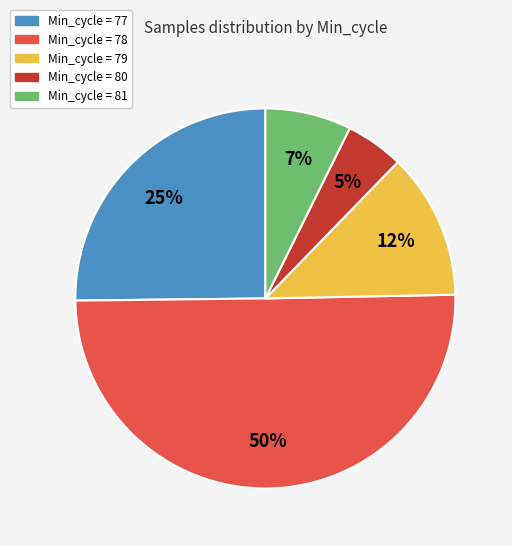

Which has a higher value, Min_cycle = 79 or Min_cycle = 80?

Min_cycle = 79